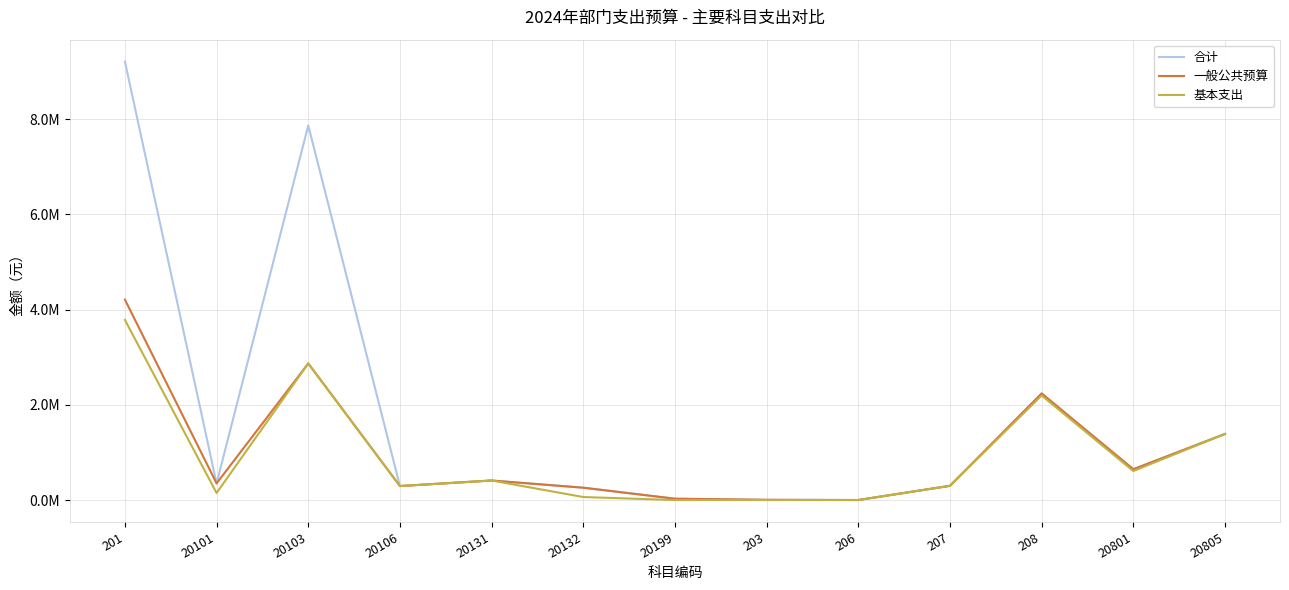

What are all the series names shown in the legend?

合计, 一般公共预算, 基本支出